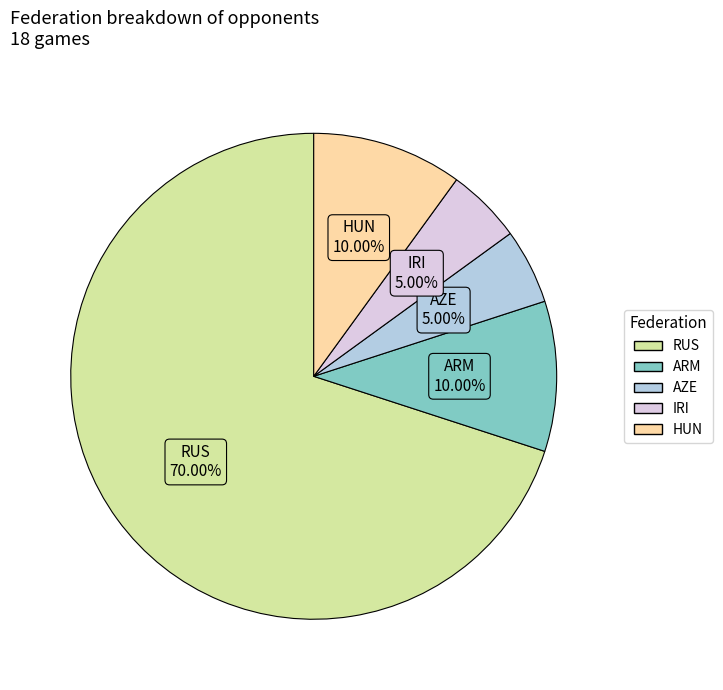

What is the ratio of the value at AZE to the value at HUN?

0.5